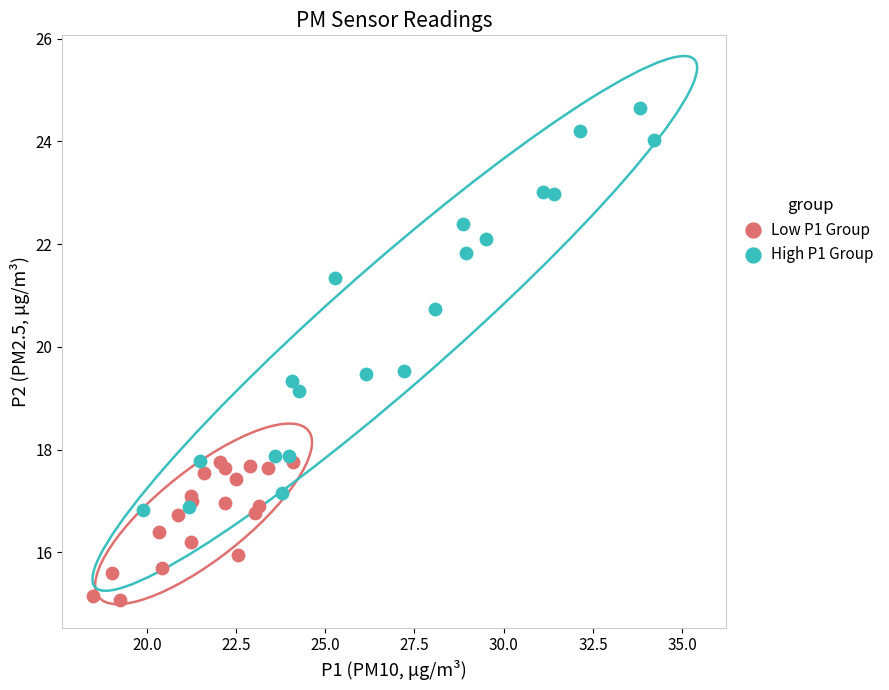

Which series has the widest spread of Y values?

High P1 Group